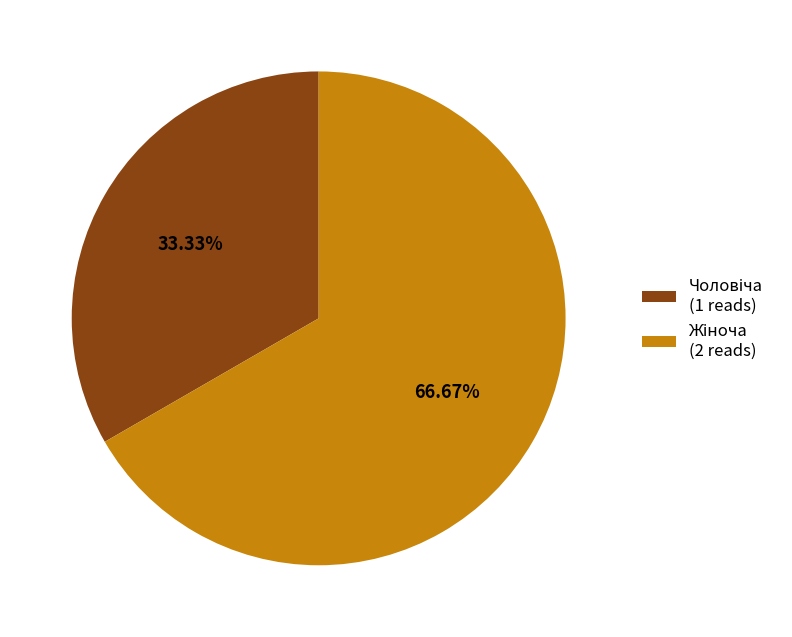

Count the number of slices in the pie.

2